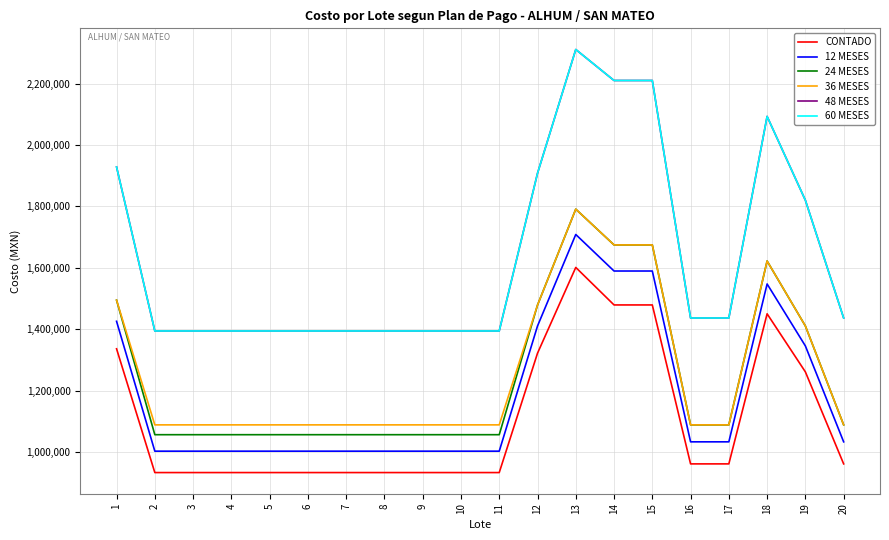

Which category has the highest value in the 36 MESES series?

13